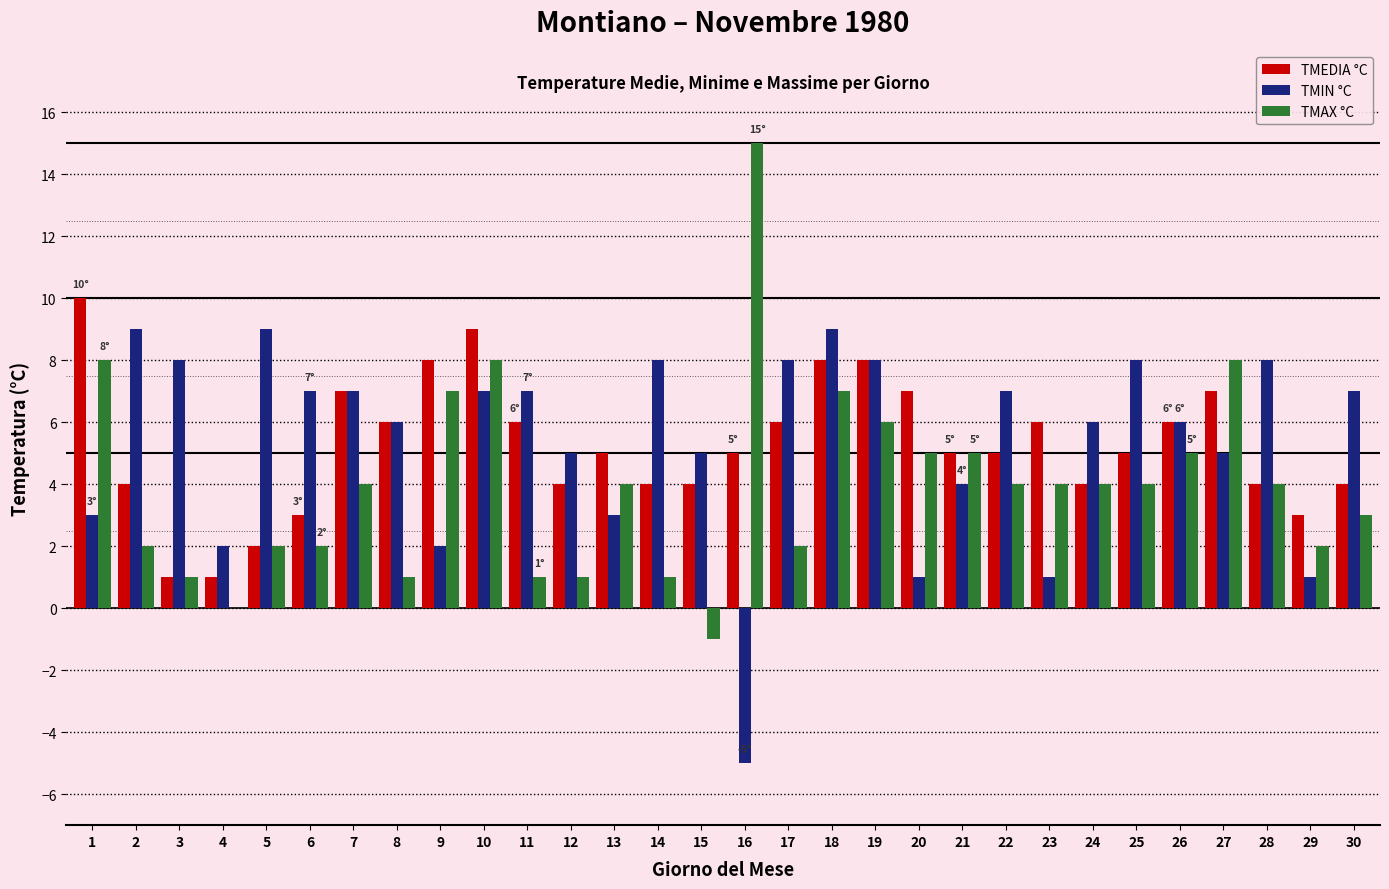

What is the maximum value for TMAX °C?

15